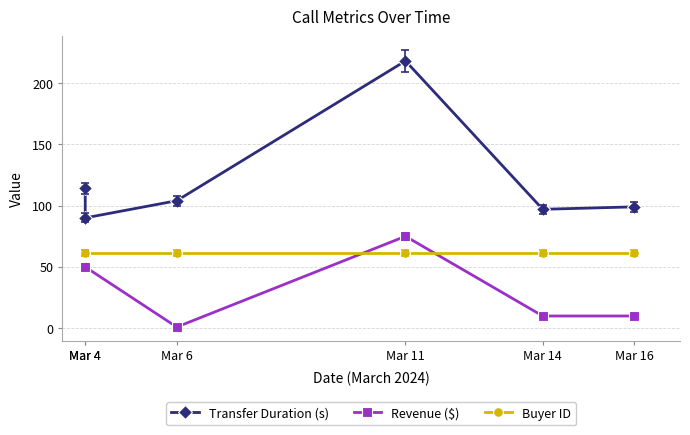

How many lines are shown in the chart?

3